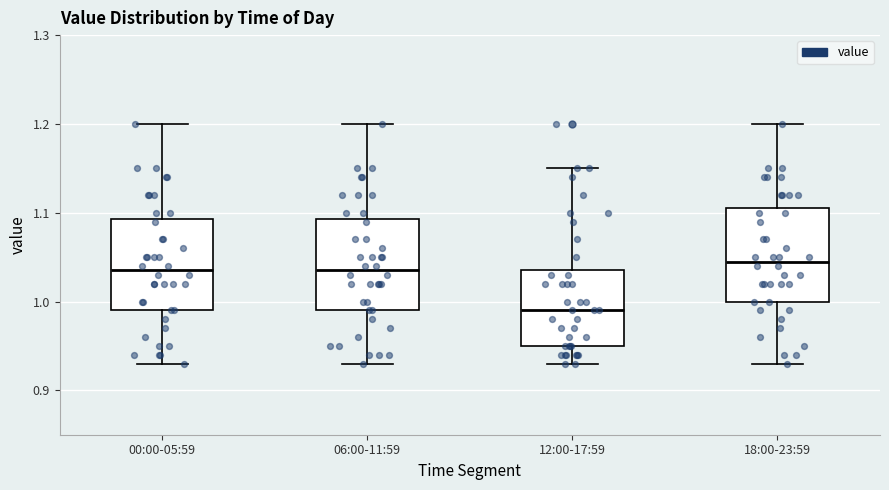

Reading left to right, transcribe this box plot: for each box, give where its median line is, the range the box spans, and where its two whiskers end, as read against the y-axis. The values are not printed on the chart, so give them approximately, as read against the axis.

00:00-05:59: median 1.04, box 0.99 to 1.09, whiskers 0.93 to 1.20
06:00-11:59: median 1.04, box 0.99 to 1.09, whiskers 0.93 to 1.20
12:00-17:59: median 0.99, box 0.95 to 1.04, whiskers 0.93 to 1.15
18:00-23:59: median 1.05, box 1.00 to 1.11, whiskers 0.93 to 1.20